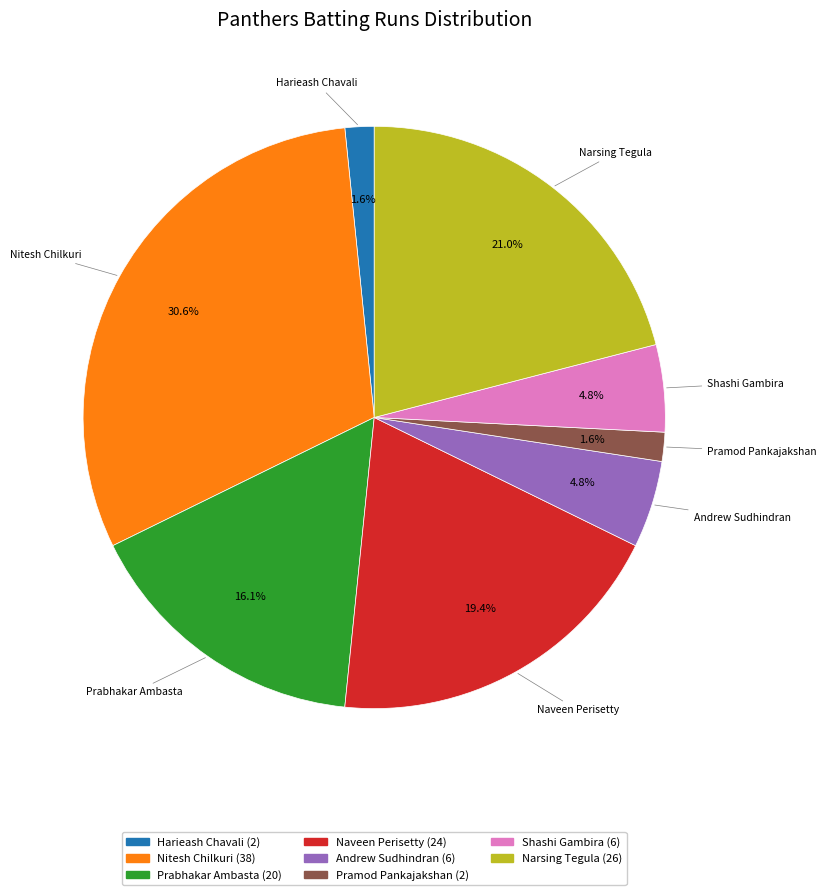

Is there any slice that represents more than half of the pie?

No